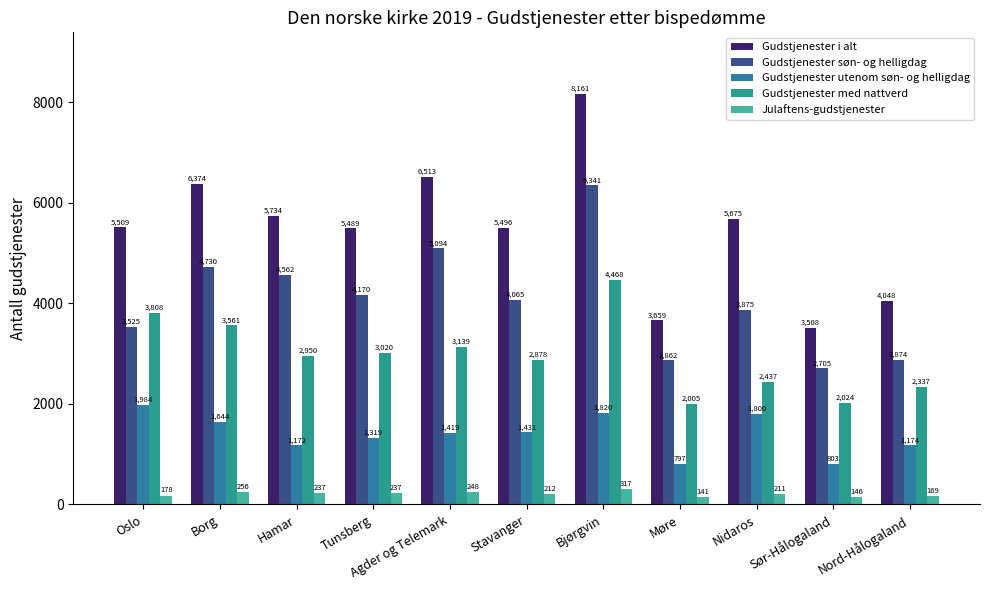

How many values in the Gudstjenester med nattverd series are below 2950?

5